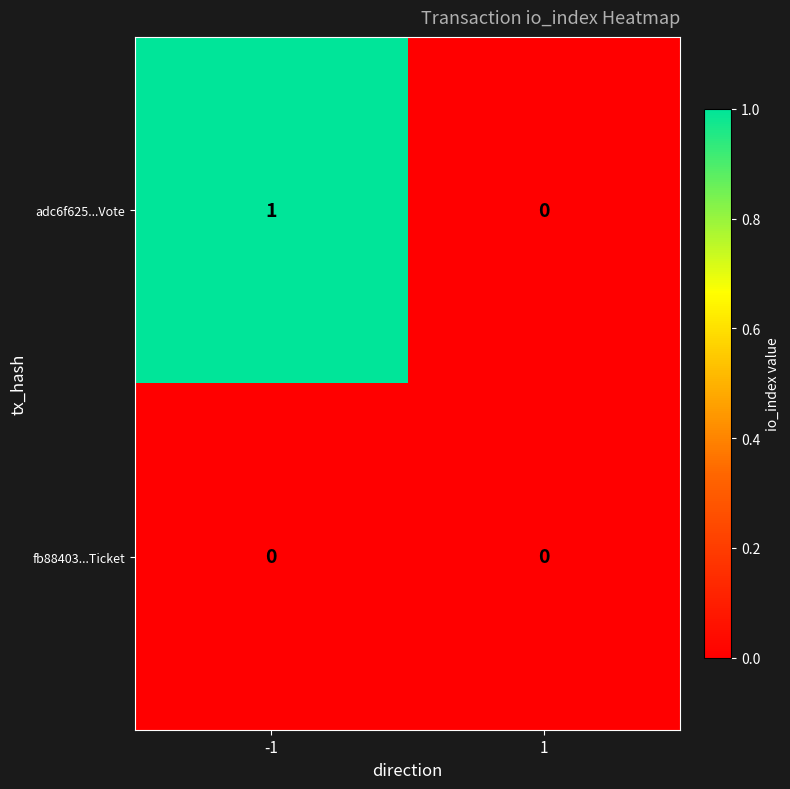

True or false: fb88403...Ticket has a value of 0 at 1.

True